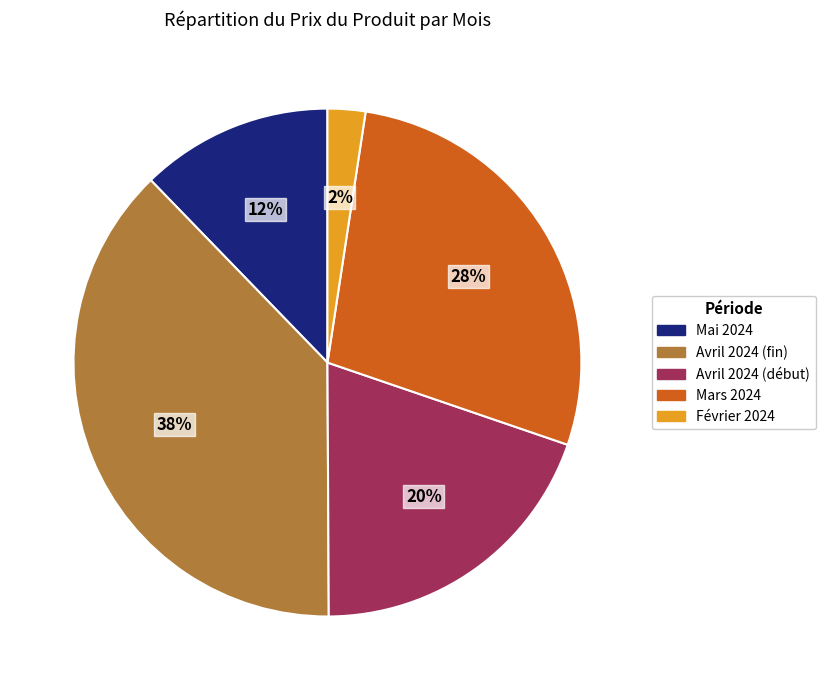

Count the number of slices in the pie.

5